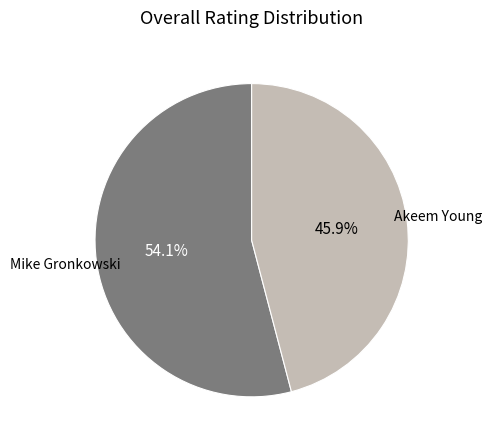

How many segments does this pie chart have?

2